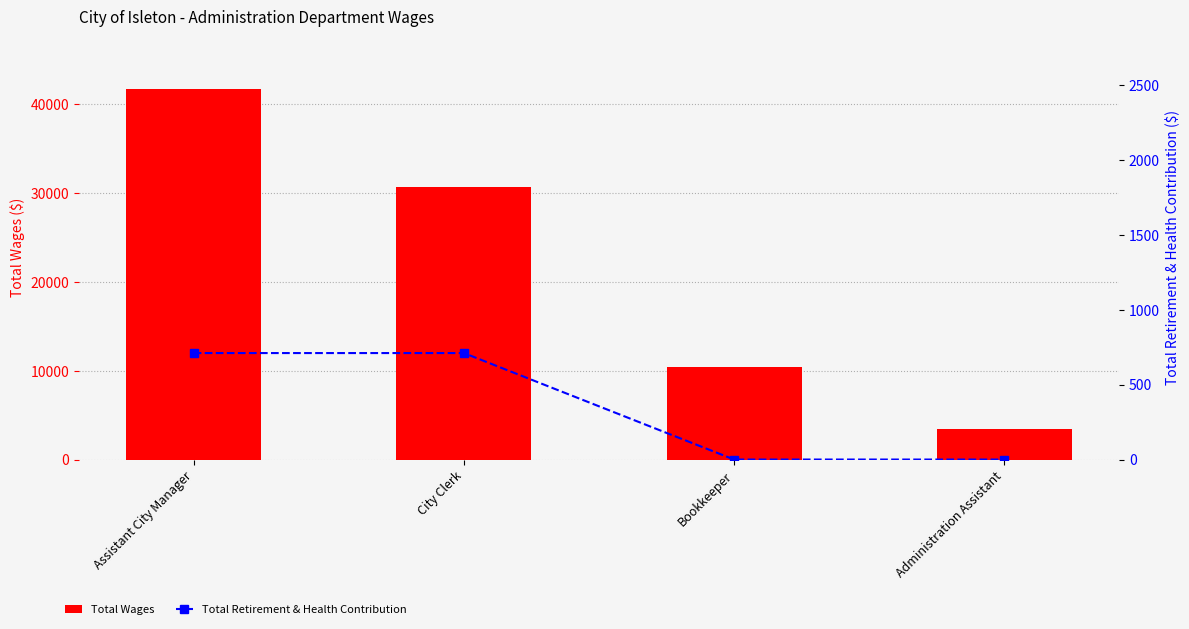

Is it true that Total Retirement & Health Contribution equals 1089 at Assistant City Manager?

False